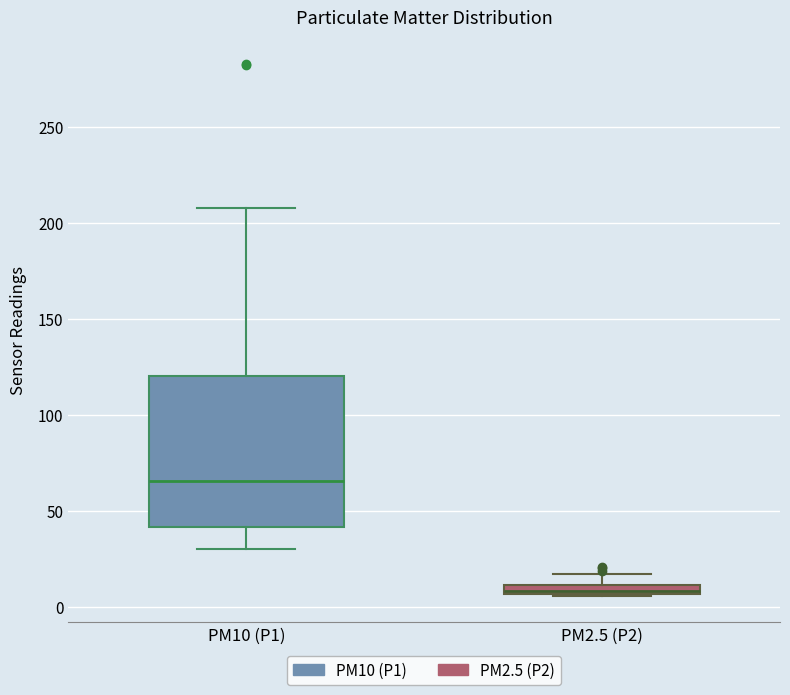

Where does the upper whisker of the box for PM10 (P1) end on the y-axis? The values are not printed on the chart, so give them approximately, as read against the axis.

210